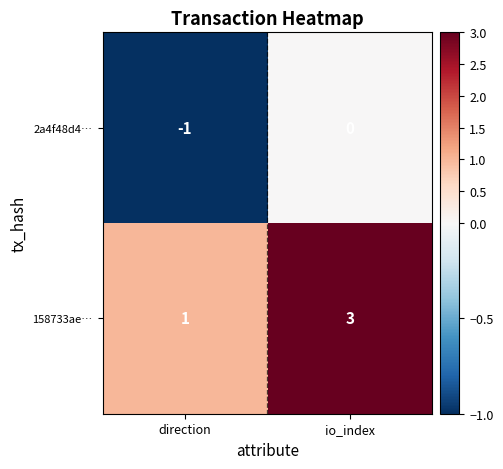

Rank the series by their maximum value, from lowest to highest.

2a4f48d4…, 158733ae…